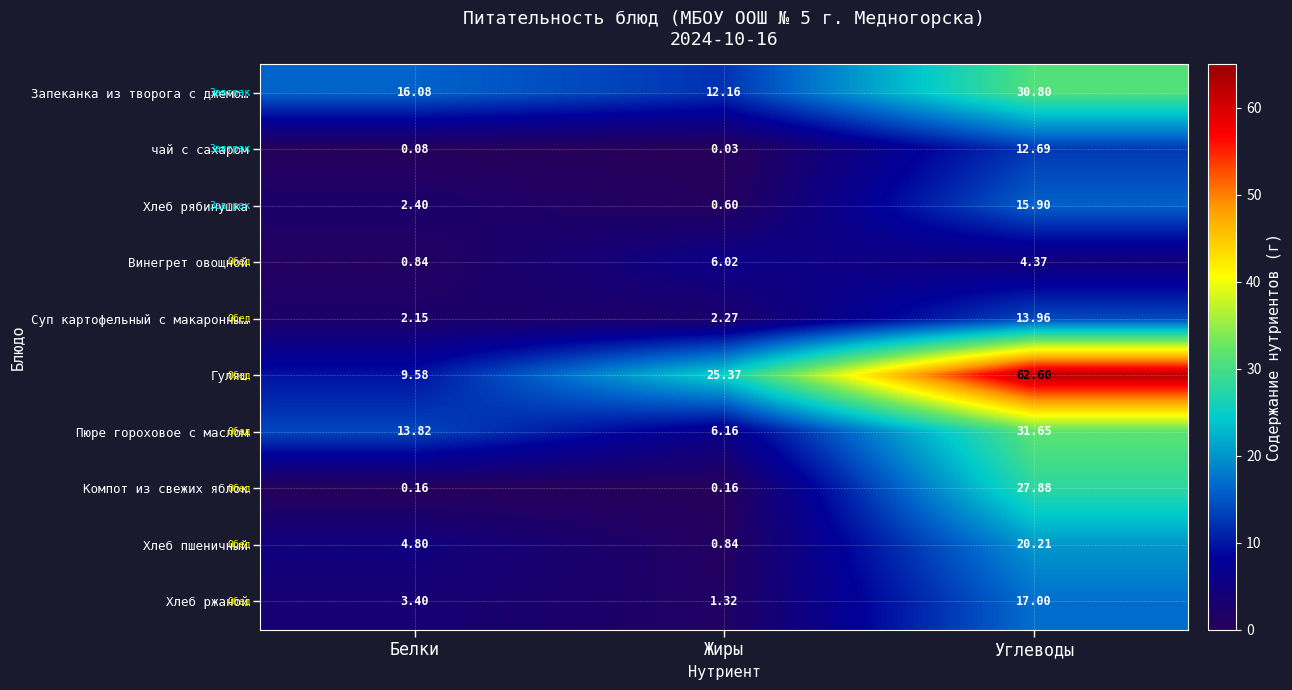

Which category has the lowest value across all series?

Жиры